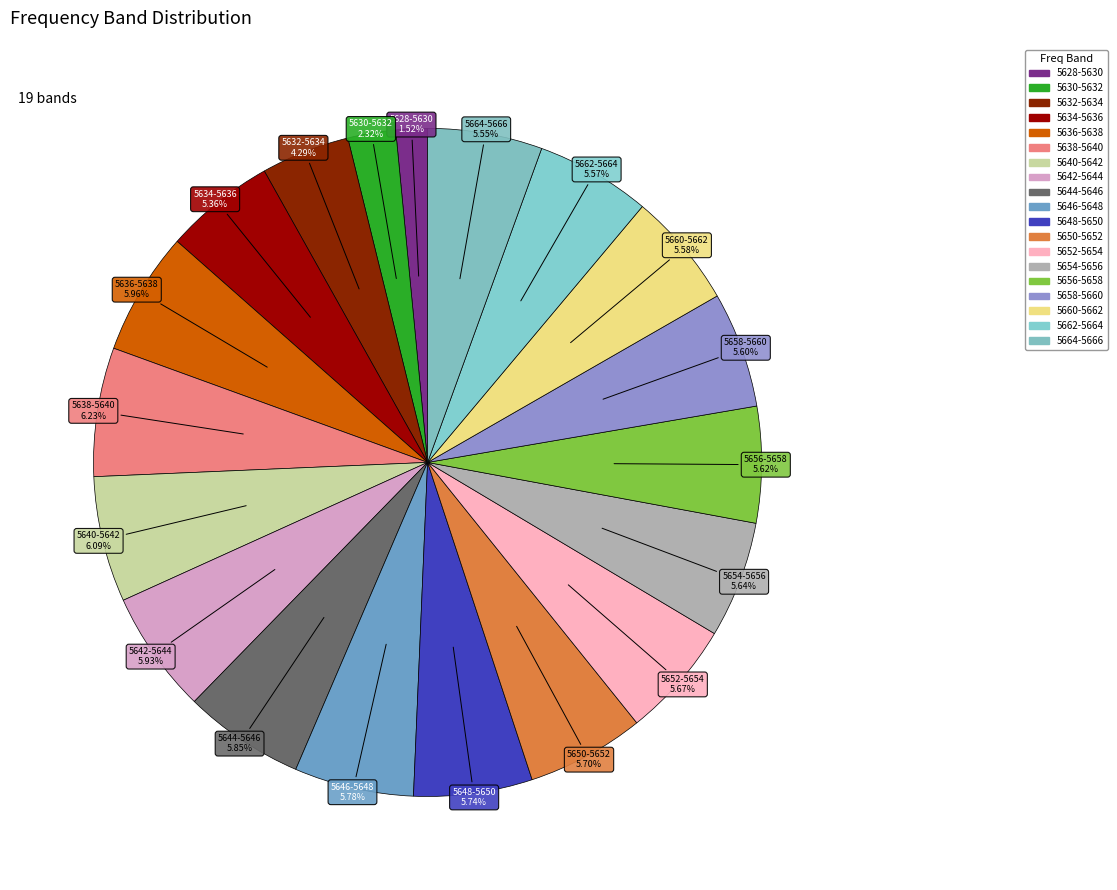

How many segments does this pie chart have?

19